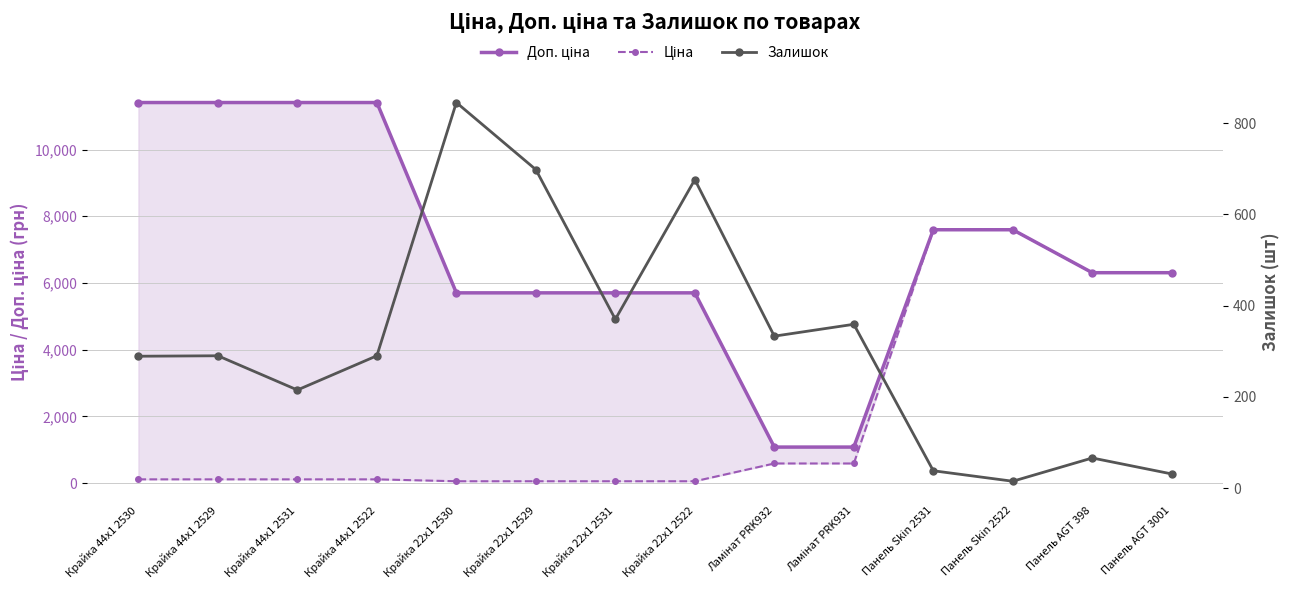

How many lines are shown in the chart?

3